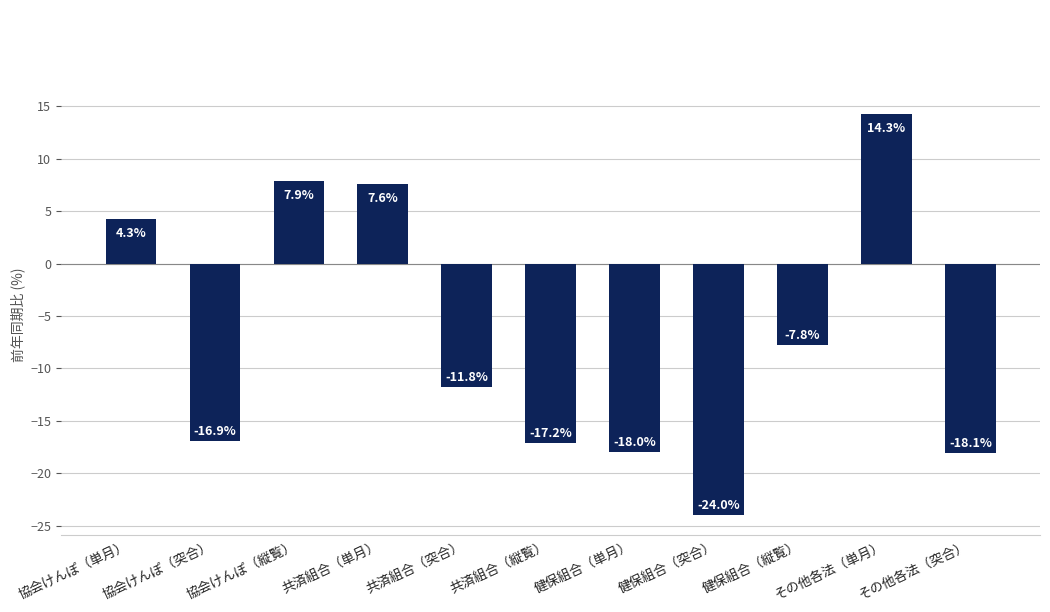

What value does the data have at 健保組合（単月）?

-18.0